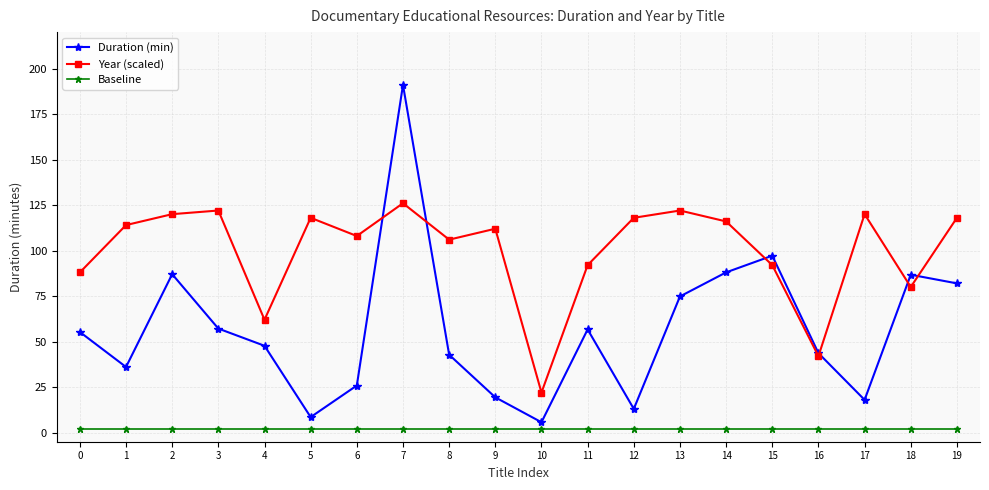

True or false: Duration (min) and Baseline cross at least once.

False